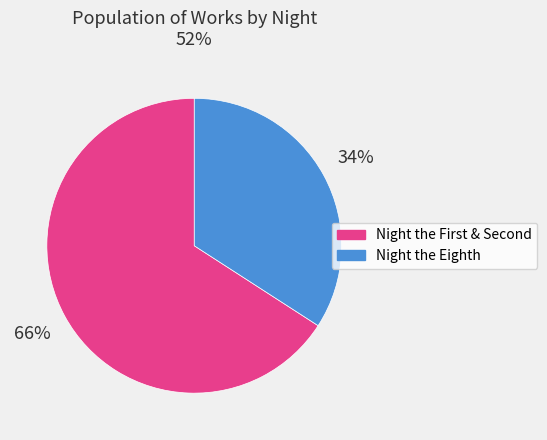

How many slices are in this pie chart?

2